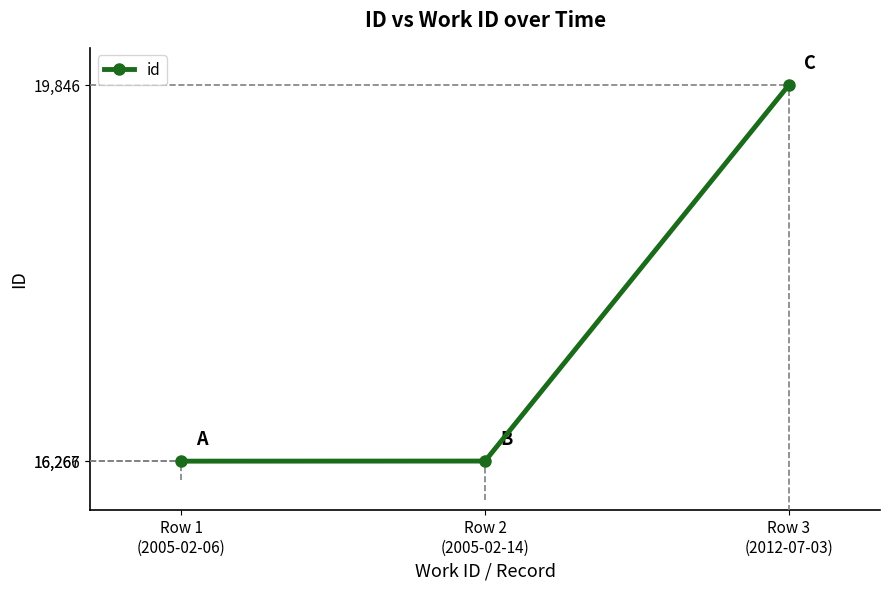

Which category has the highest value across all series?

Row 3
(2012-07-03)